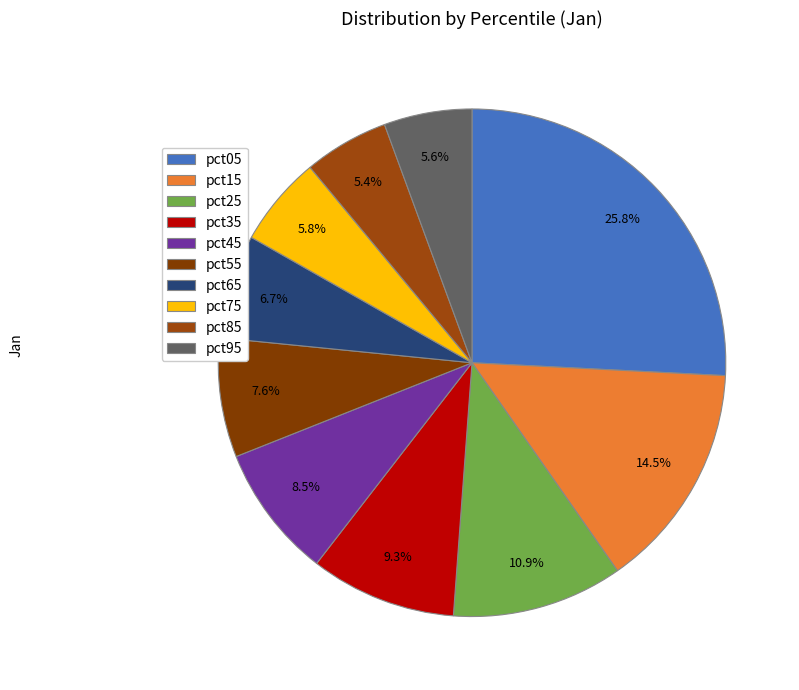

What percentage is the pct25 slice, to the nearest percent?

11%